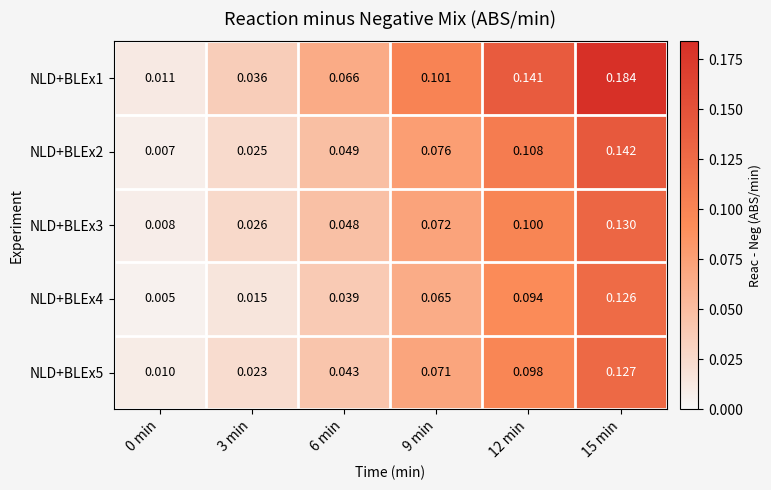

Is the value of NLD+BLEx4 at 12 min greater than the value of NLD+BLEx1 at 0 min?

Yes